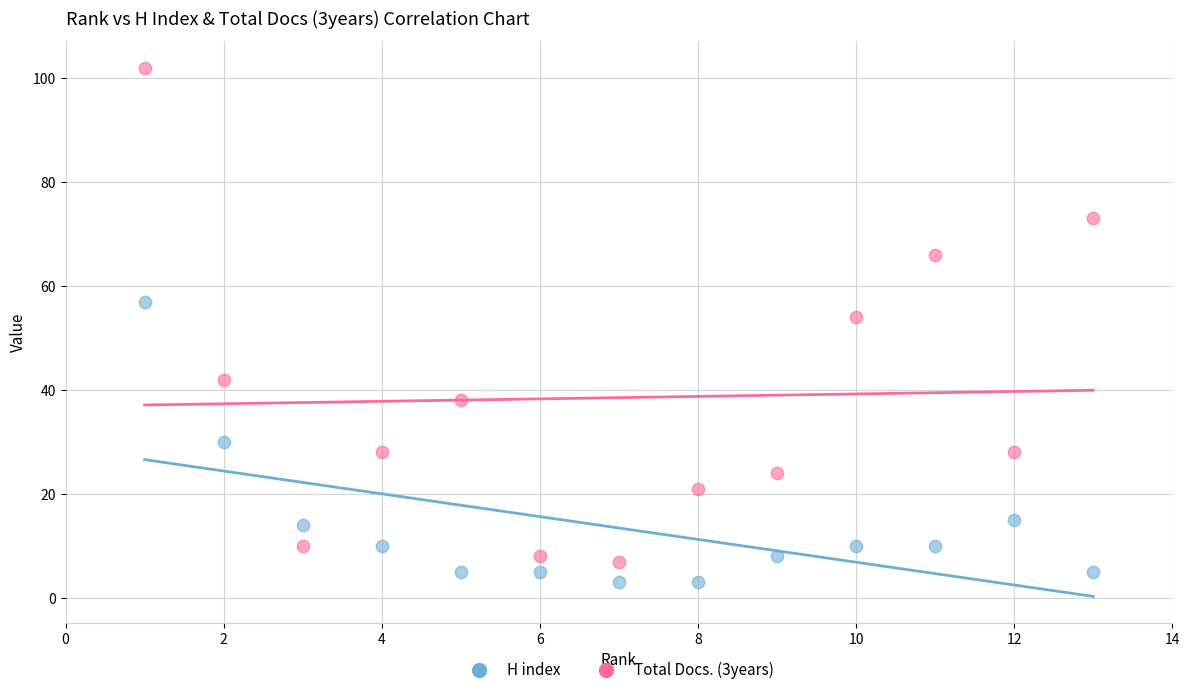

Across all series, what Y value is closest to 52?

54